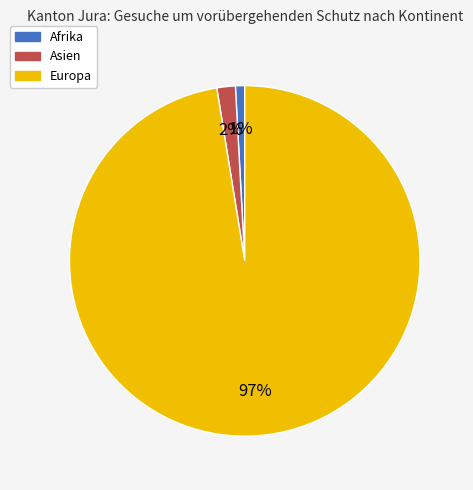

Do Europa and Asien together represent more than half of the pie?

Yes